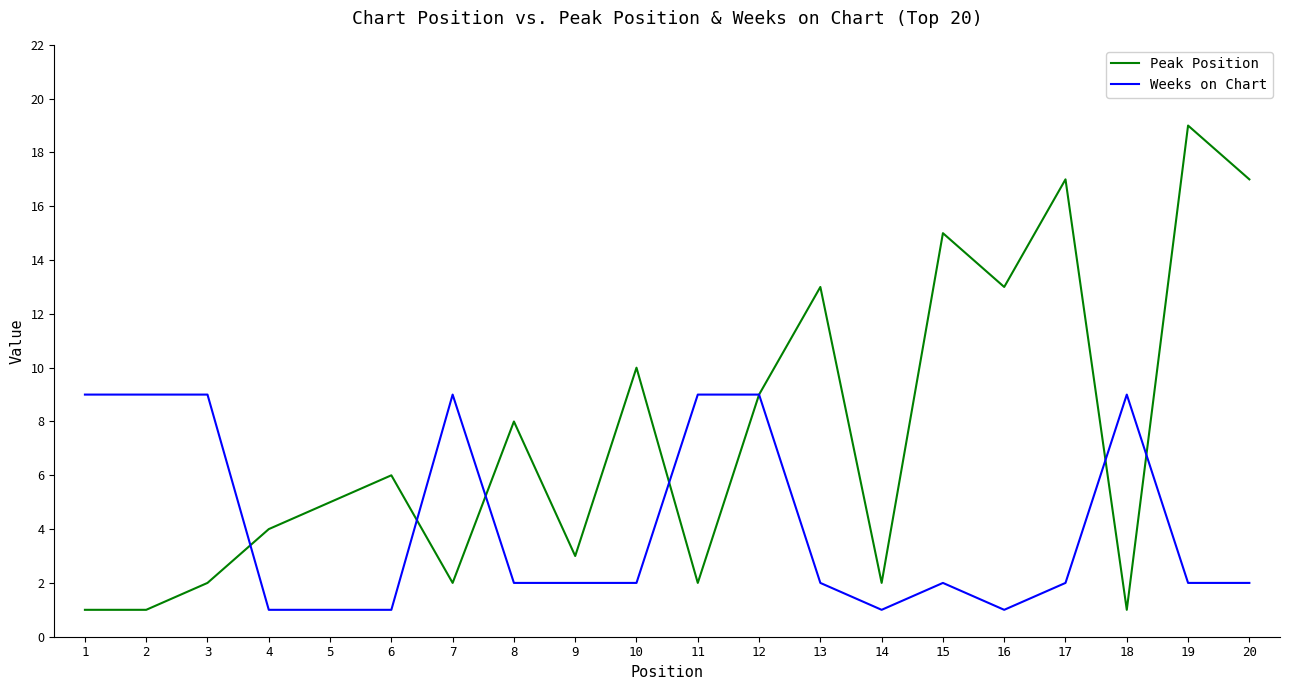

What is the difference between the maximum and minimum values in the Peak Position series?

18